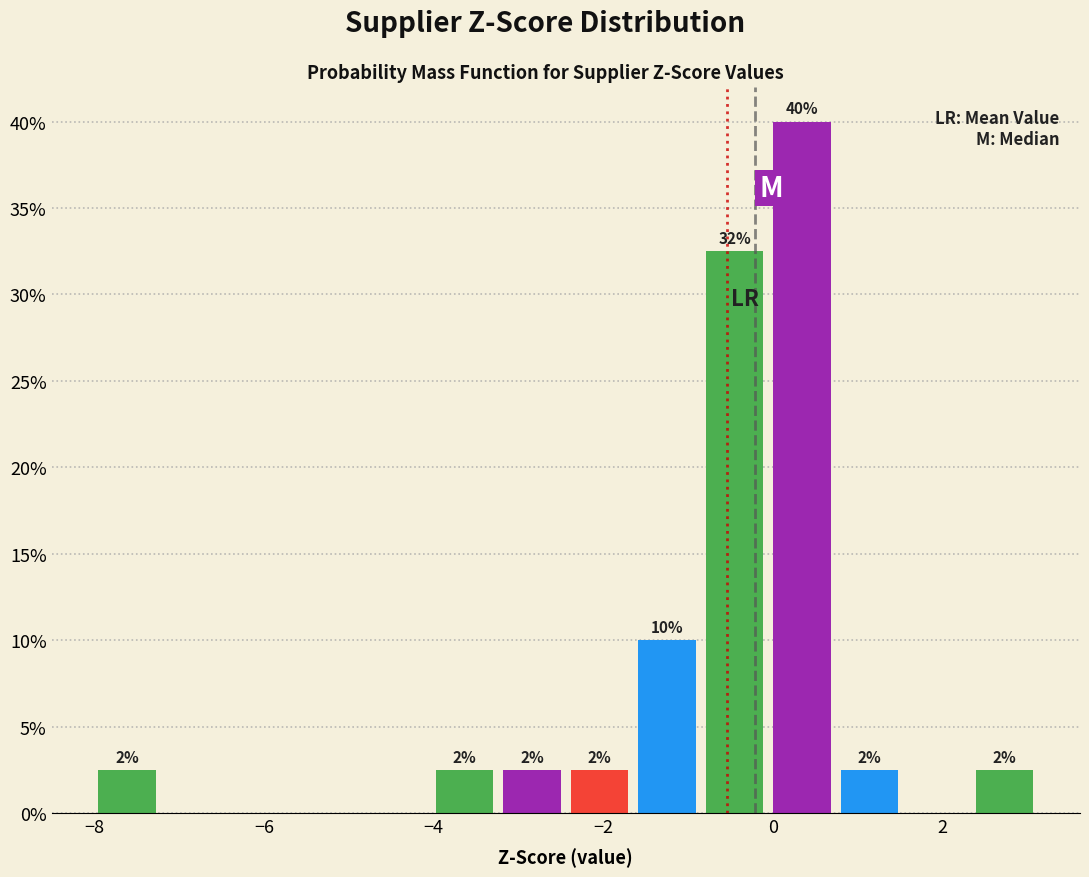

Around what value on the x-axis is the tallest bar? Give the approximate position of its centre, as read against the axis.

0.4